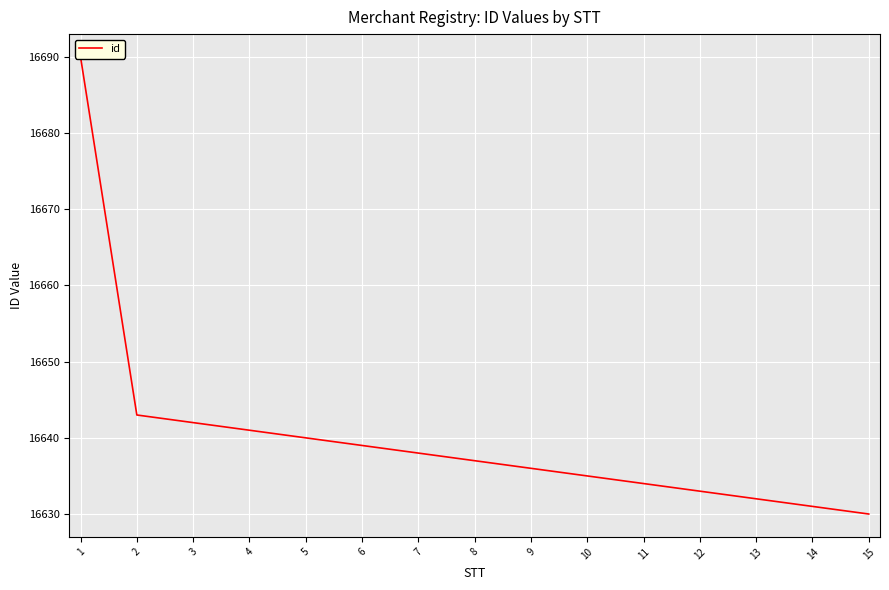

Reading left to right, list all the values displayed in this chart.

1=16690	2=16643	3=16642	4=16641	5=16640	6=16639	7=16638	8=16637	9=16636	10=16635	11=16634	12=16633	13=16632	14=16631	15=16630